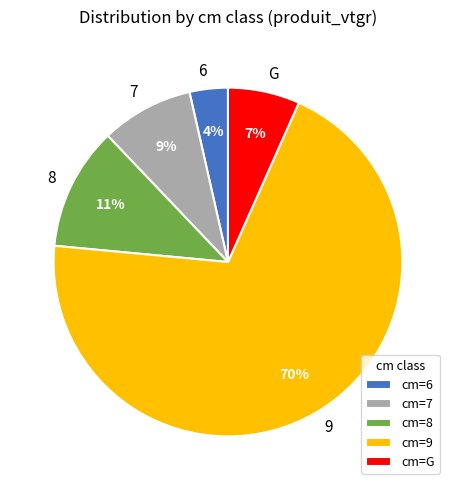

True or false: 7 accounts for 9% of the total.

True